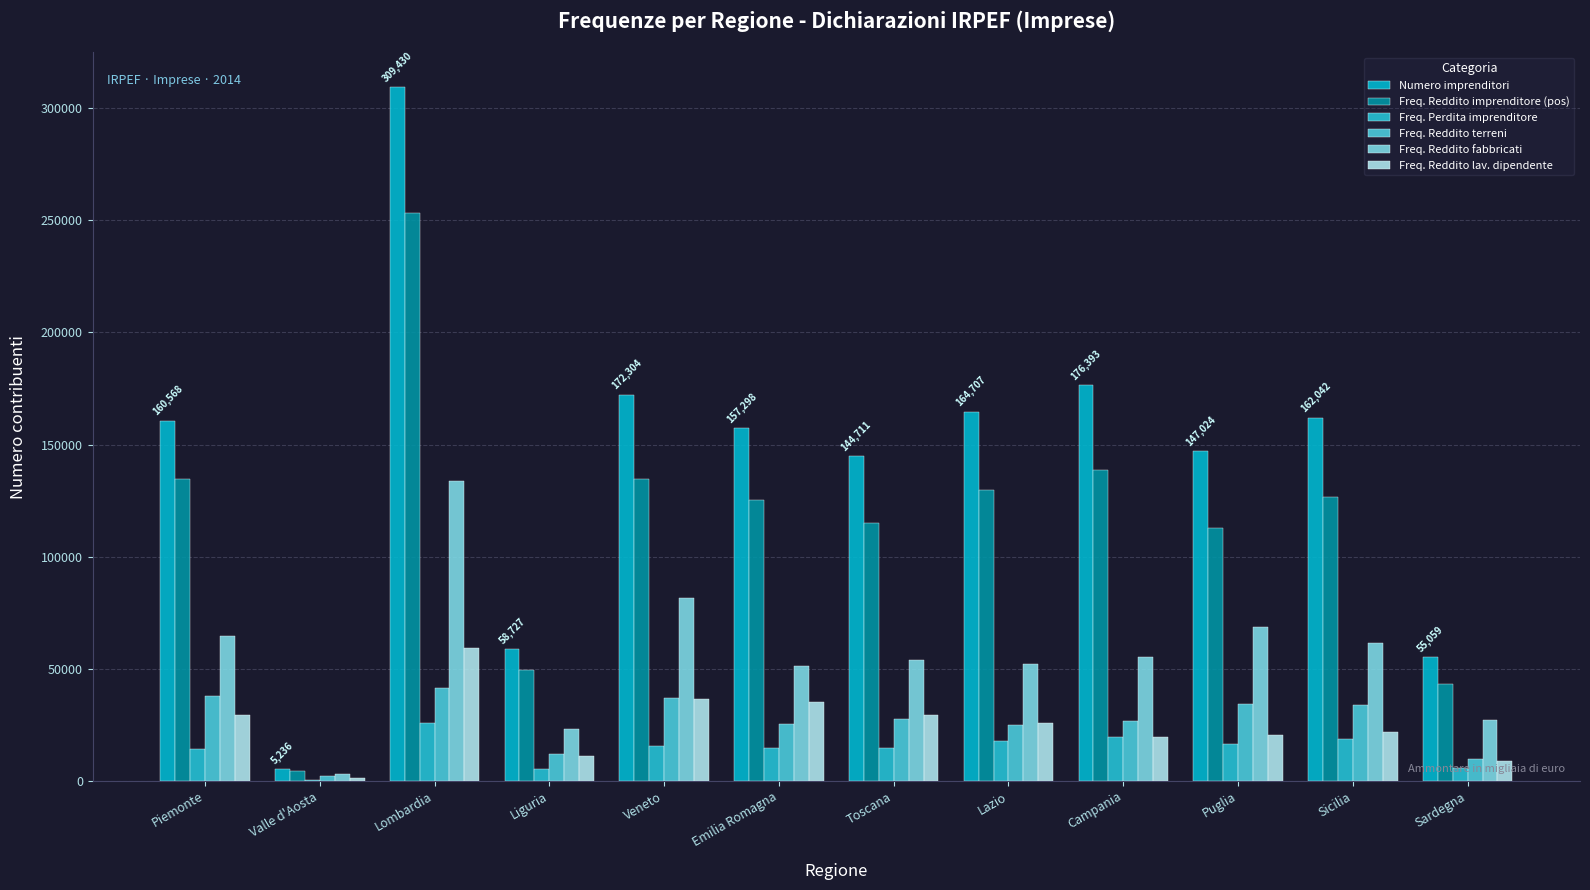

How many distinct data groups are displayed?

6